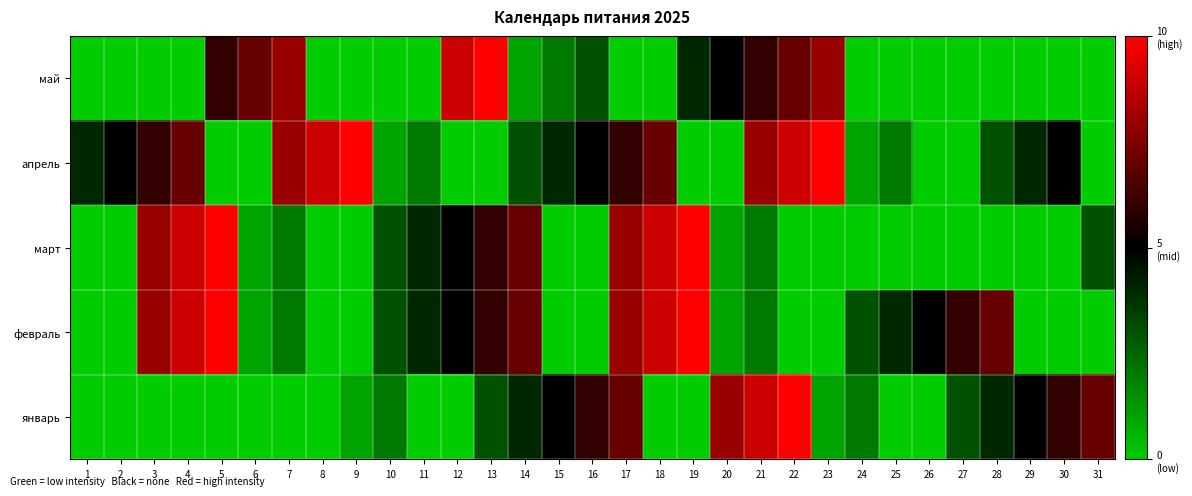

Which label corresponds to the smallest value in the chart?

1